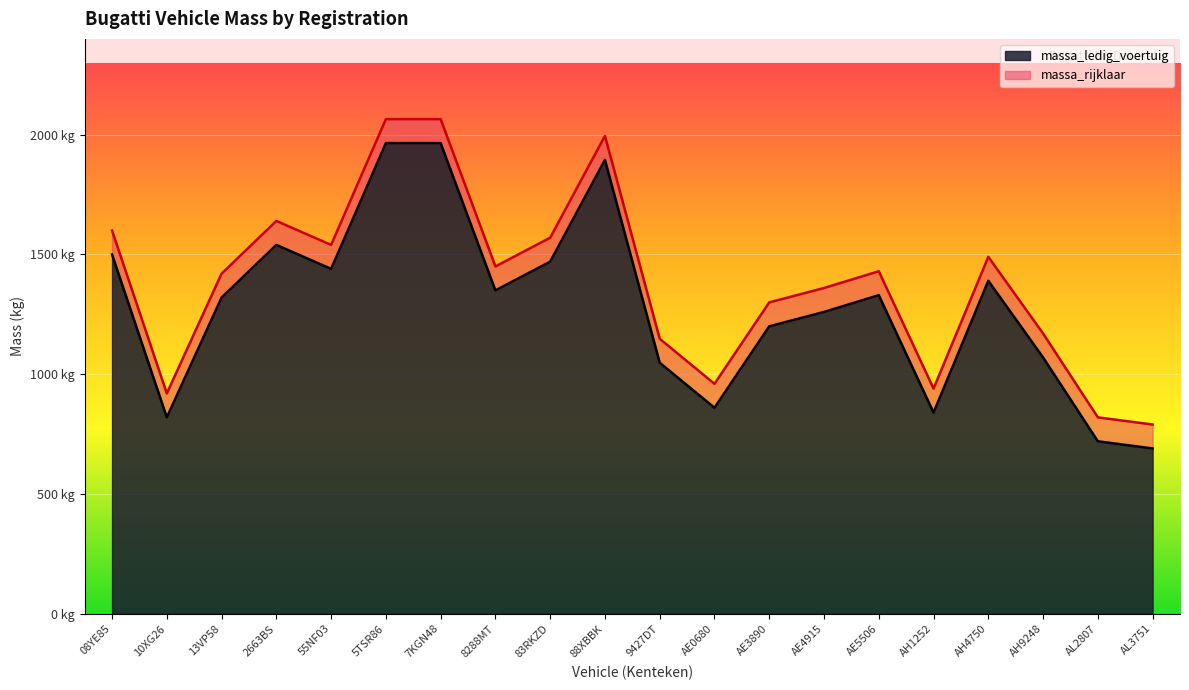

True or false: massa_ledig_voertuig has a value of 1390 at AH4750.

True